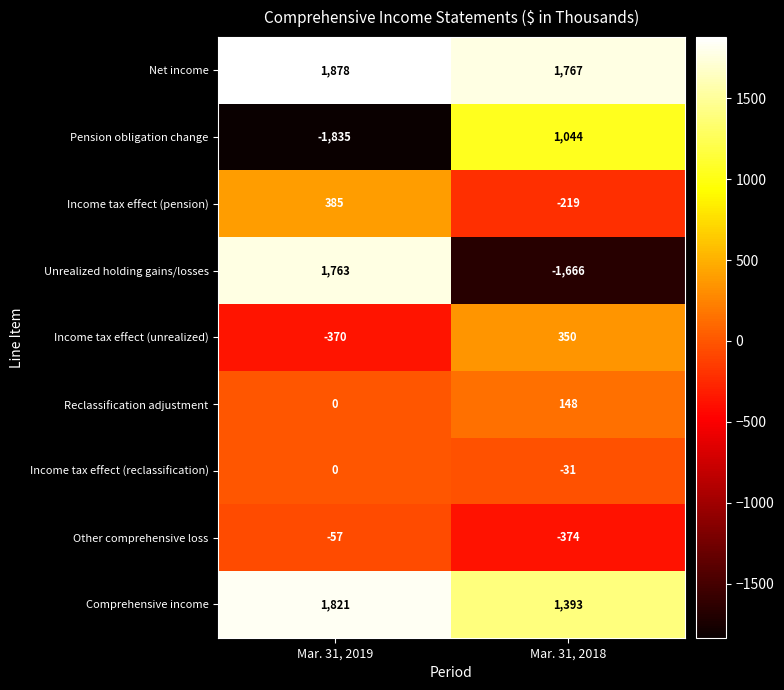

How many categories are shown in the chart?

2